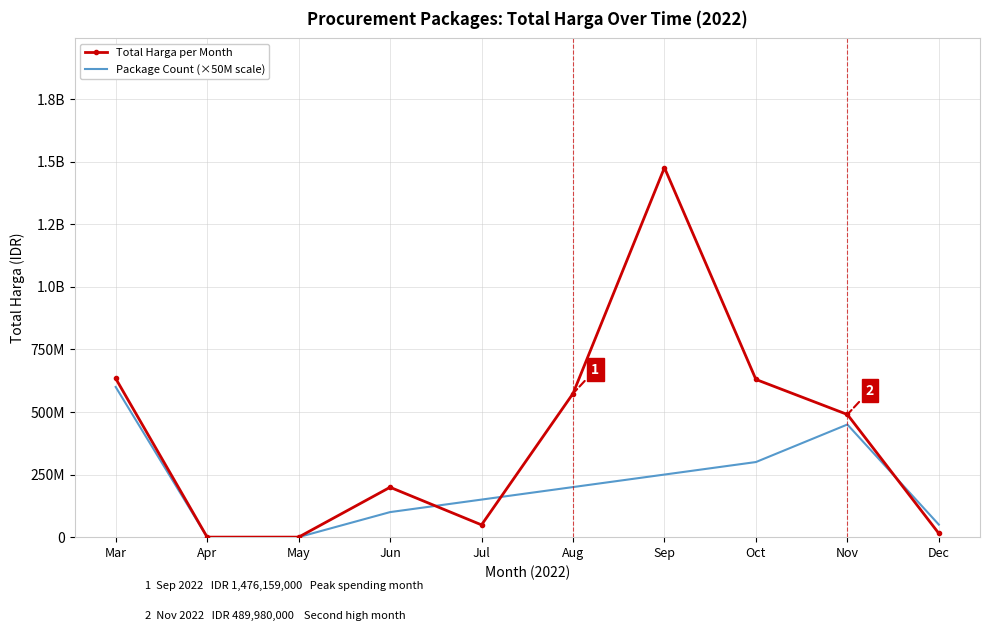

Between Mar and Jun, which is larger?

Mar